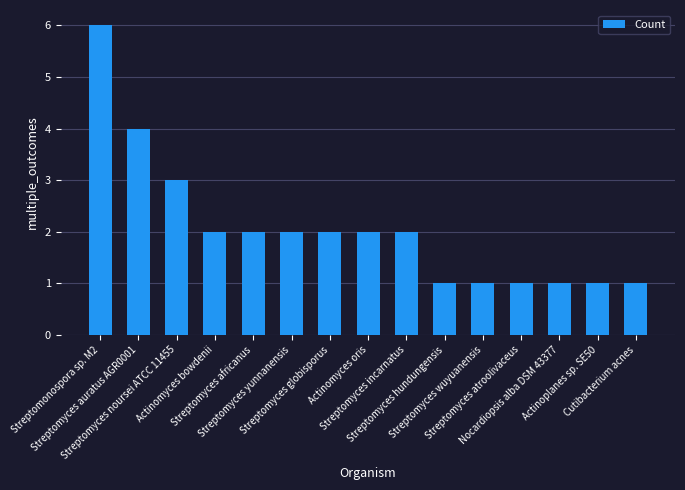

What is the minimum value shown in the chart?

1